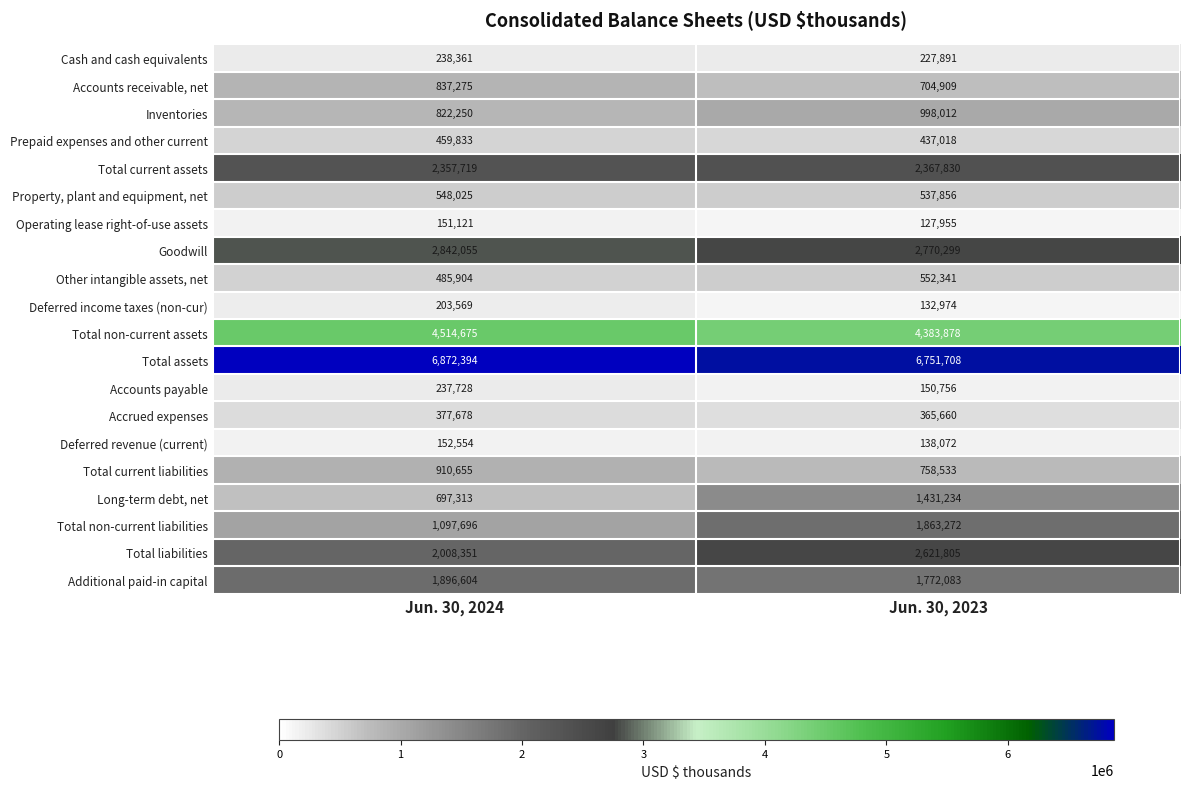

What is the sum of the Total non-current liabilities values at Jun. 30, 2024 and Jun. 30, 2023?

2960968